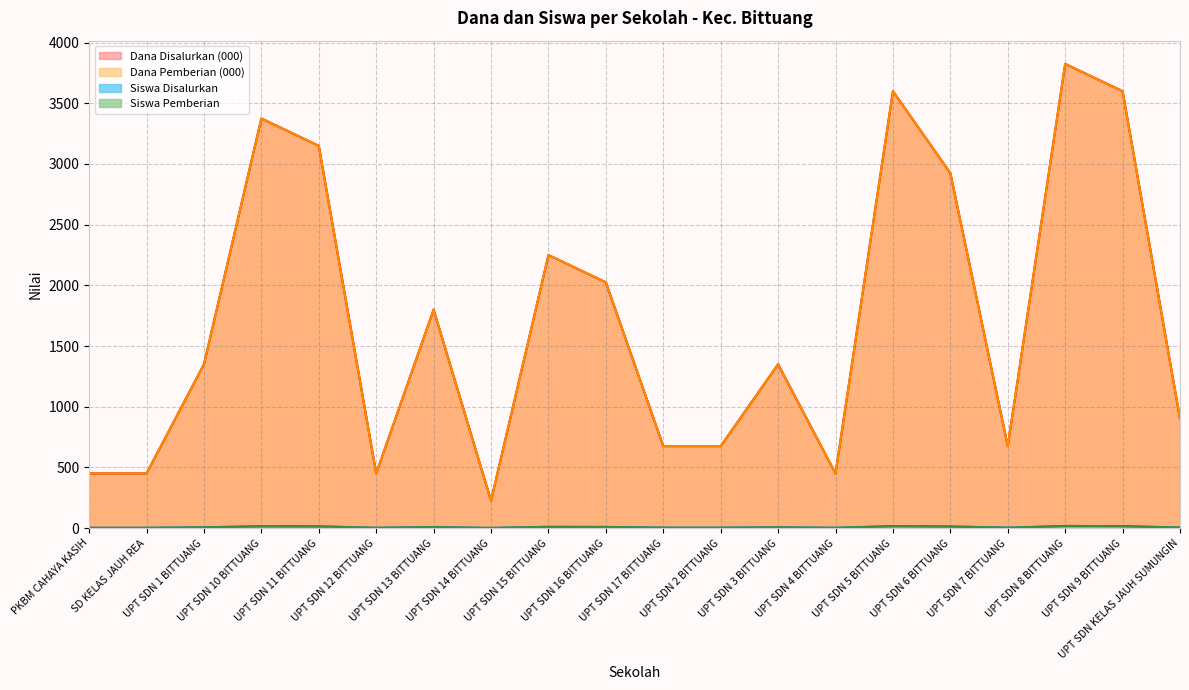

At which category does the chart reach its peak across all series?

UPT SDN 8 BITTUANG